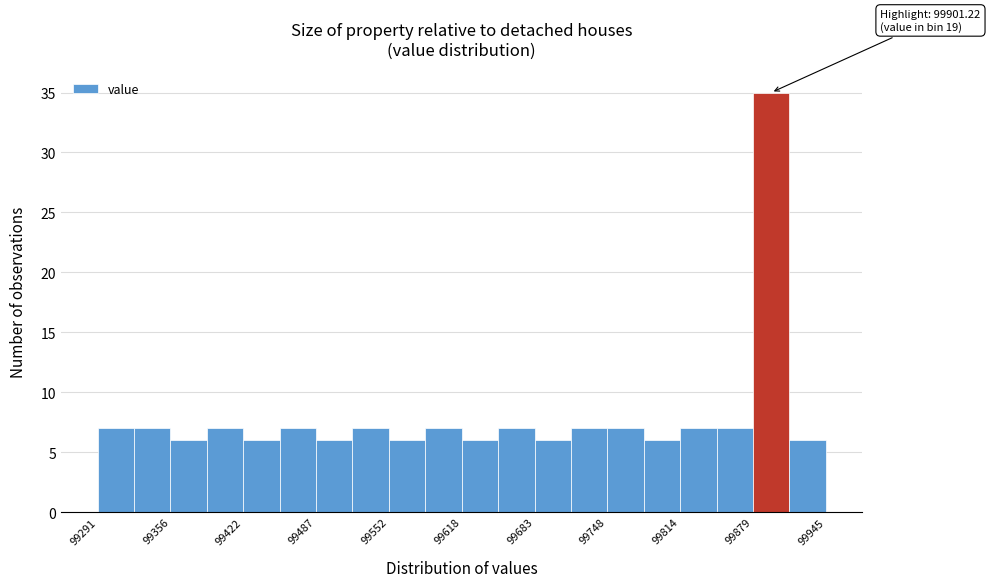

Read against the x-axis, roughly where is the centre of the tallest bar?

99900